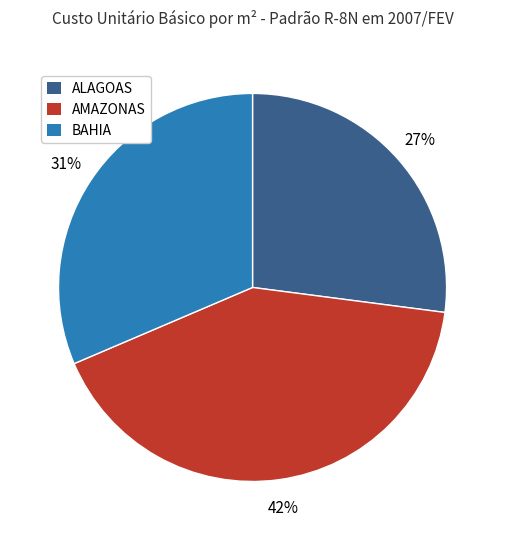

Does any single category account for the majority?

No